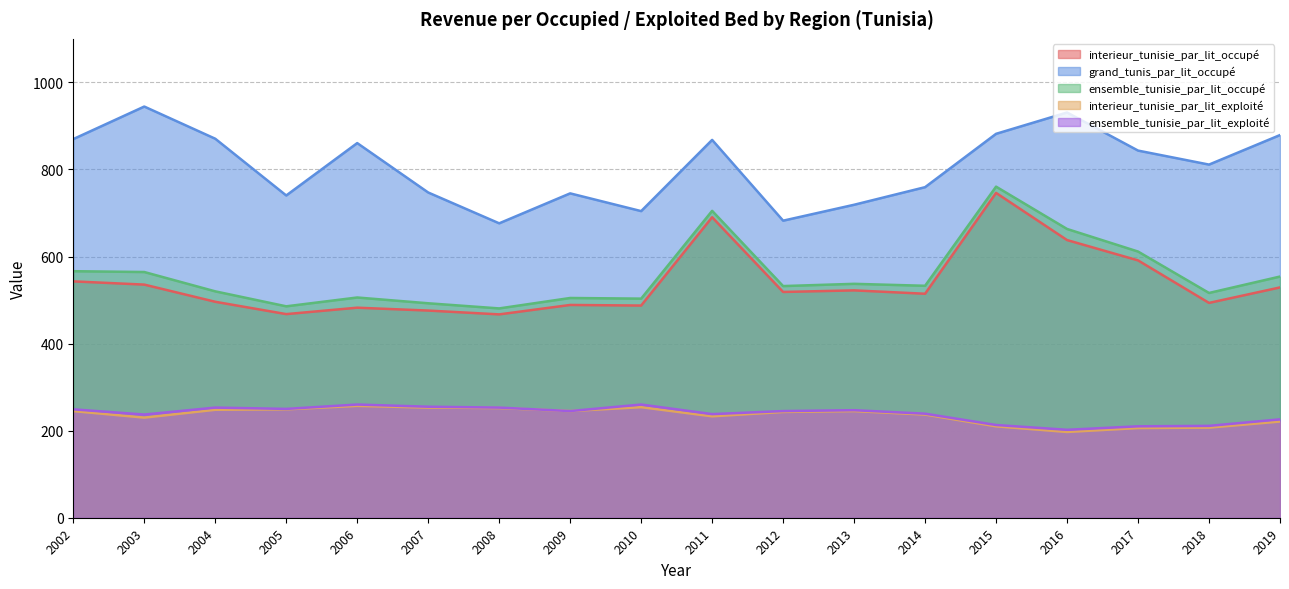

What is the average value of the grand_tunis_par_lit_occupé series?

807.4